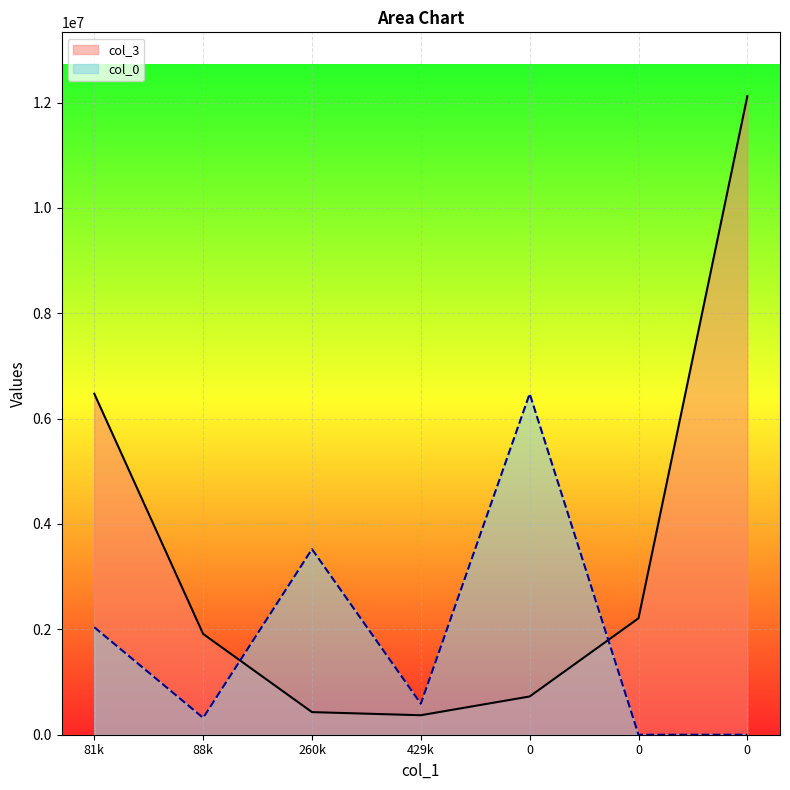

List the series in order of their peak value, highest first.

col_3, col_0